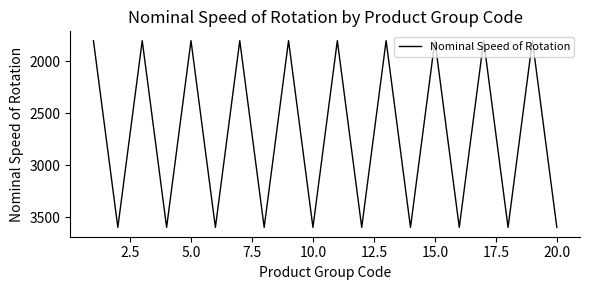

What is the maximum value shown in the chart?

3600